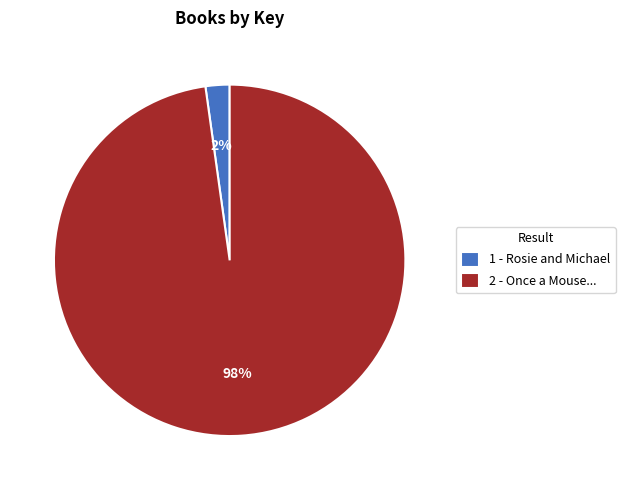

Which slice is the smallest?

1 - Rosie and Michael